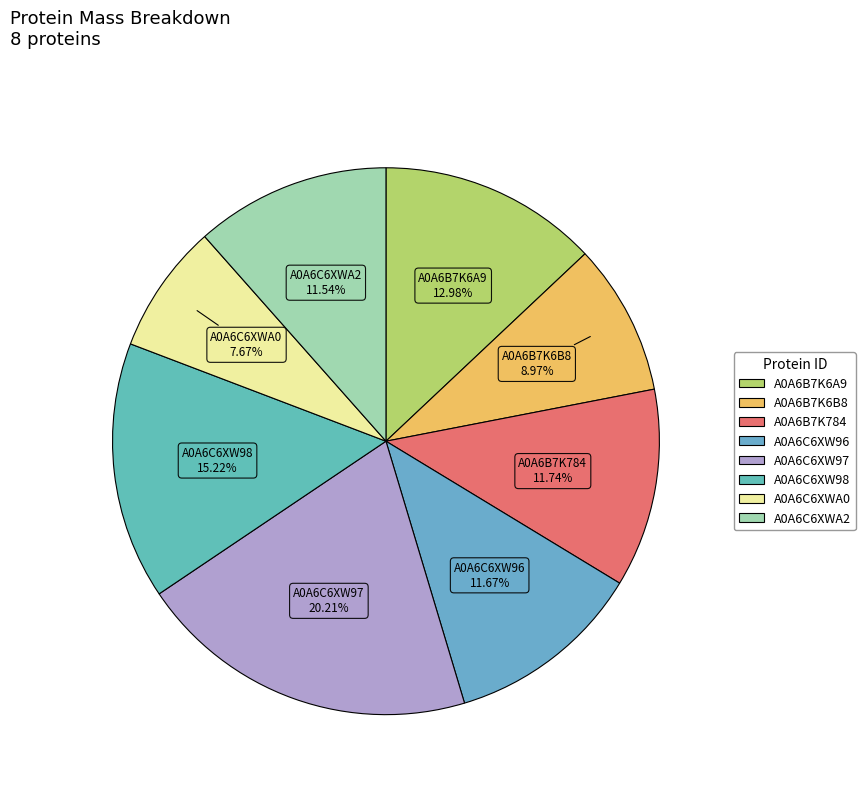

Combined, what portion of the pie is A0A6B7K784 and A0A6B7K6B8?

20.7%